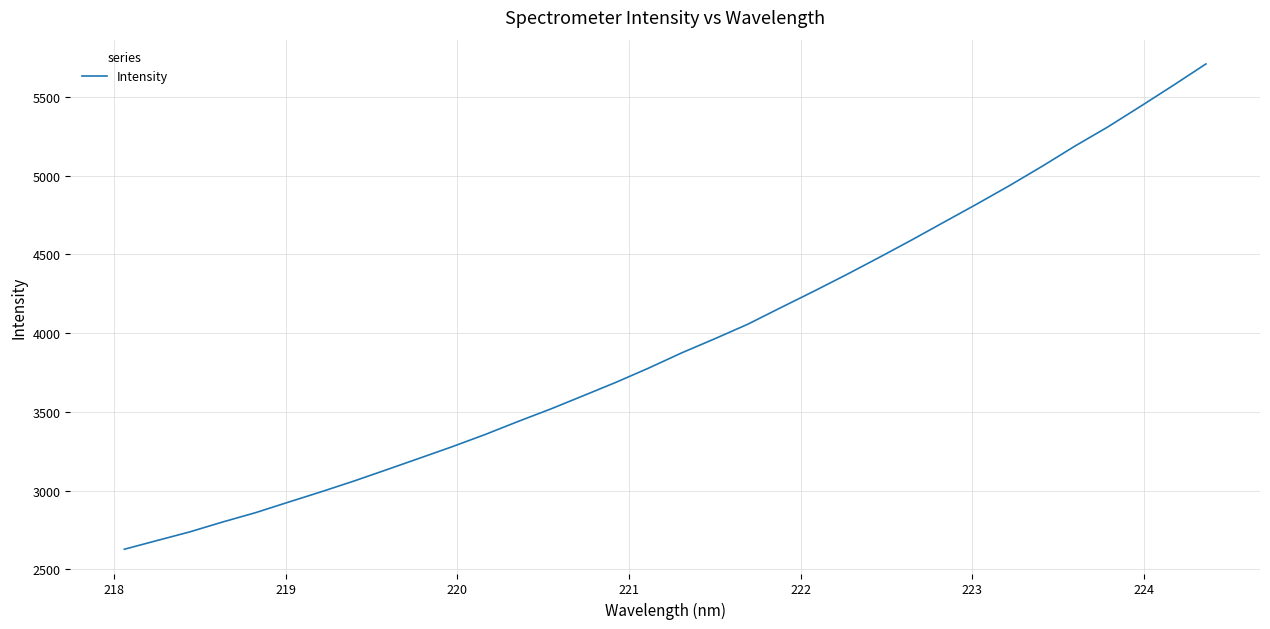

What is the greatest value displayed?

5710.1